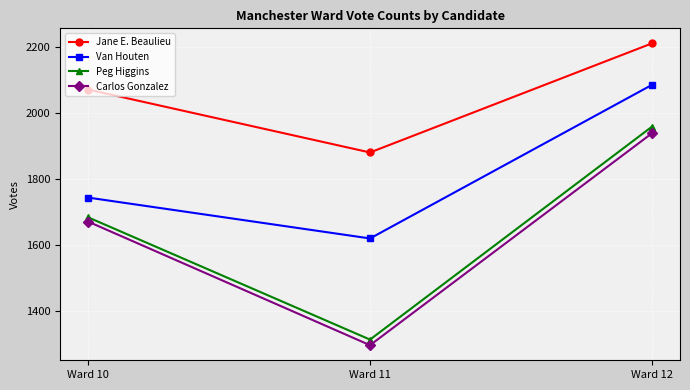

The value of Carlos Gonzalez at Ward 11 is 1694. True or false?

False